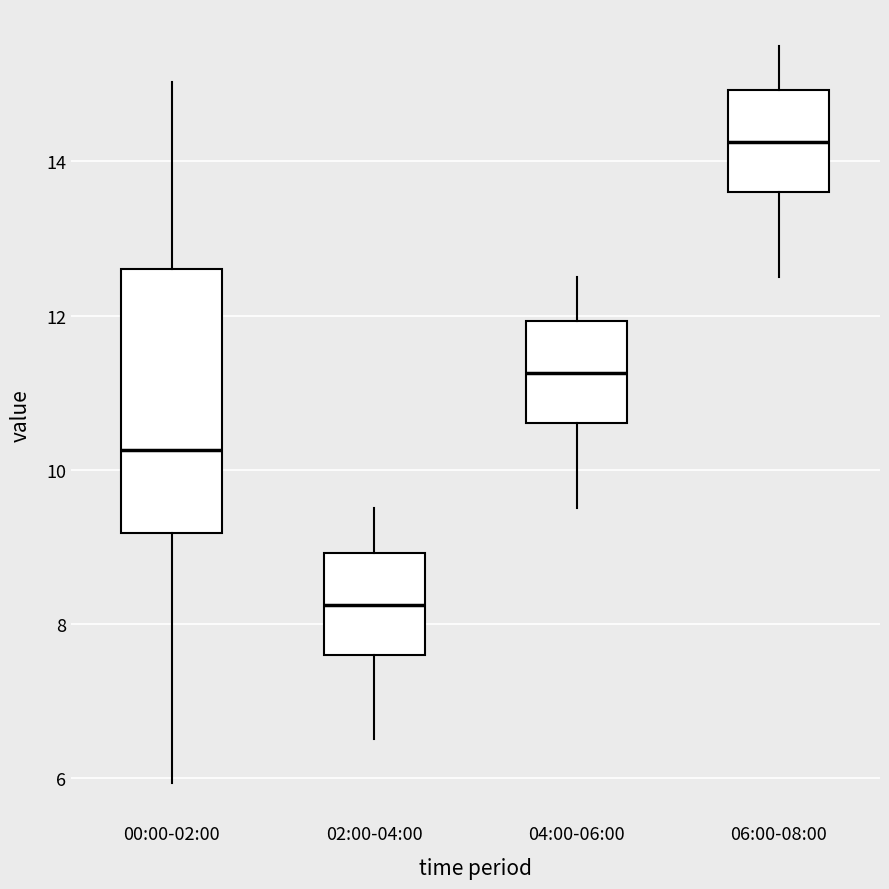

Which box is the tallest, from its lower edge to its upper edge?

00:00-02:00